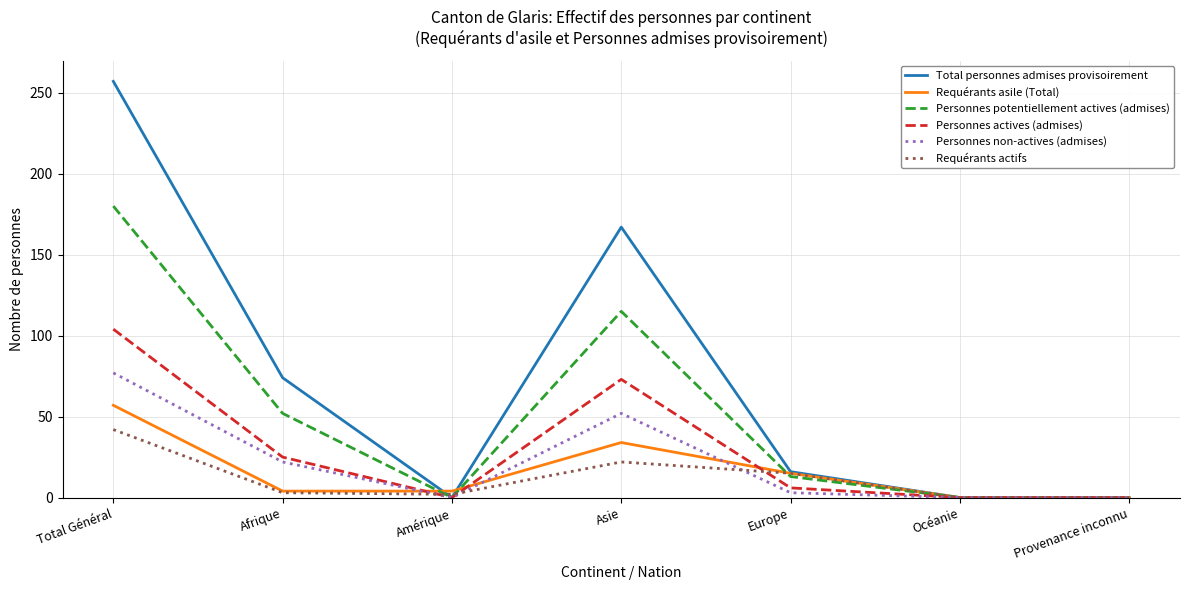

Which label corresponds to the largest value in the chart?

Total Général